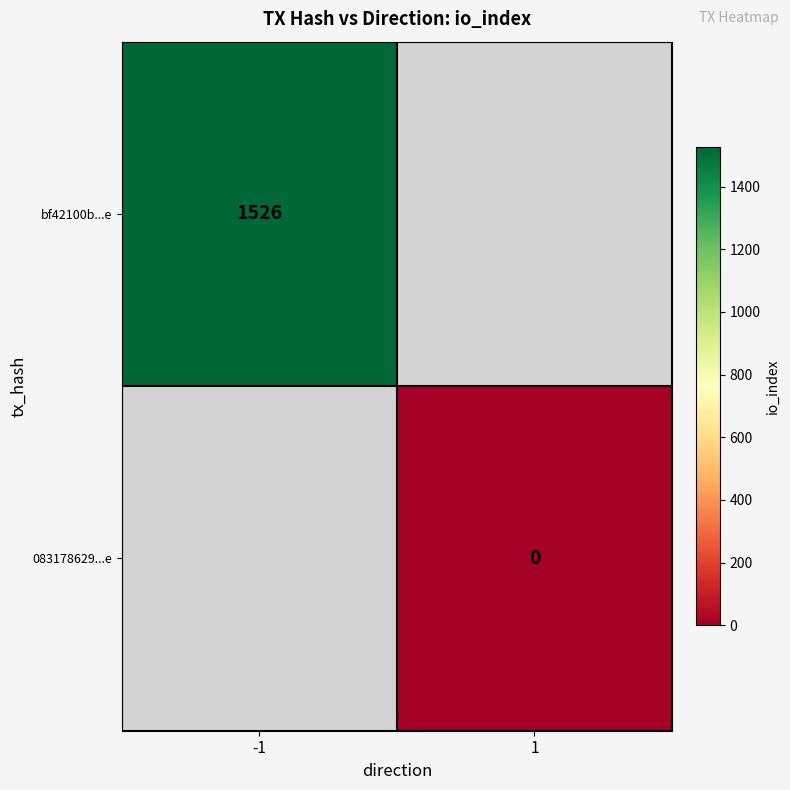

Is it true that bf42100b...e equals 519 at -1?

False